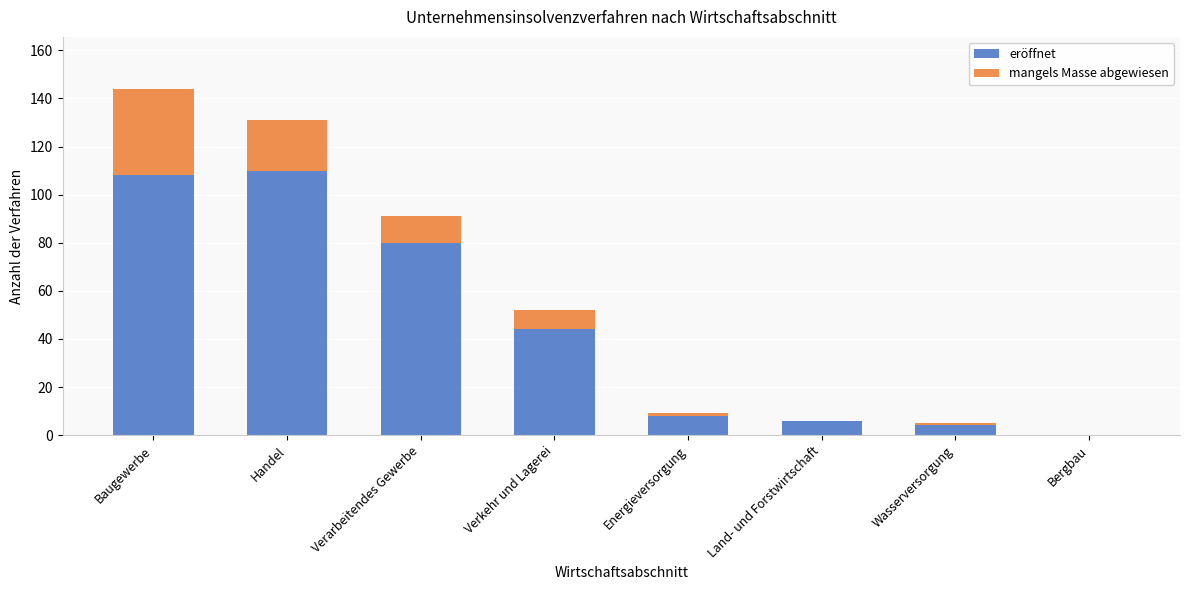

Reading left to right, list the values for the eröffnet series.

Baugewerbe=108	Handel=110	Verarbeitendes Gewerbe=80	Verkehr und Lagerei=44	Energieversorgung=8	Land- und Forstwirtschaft=6	Wasserversorgung=4	Bergbau=0